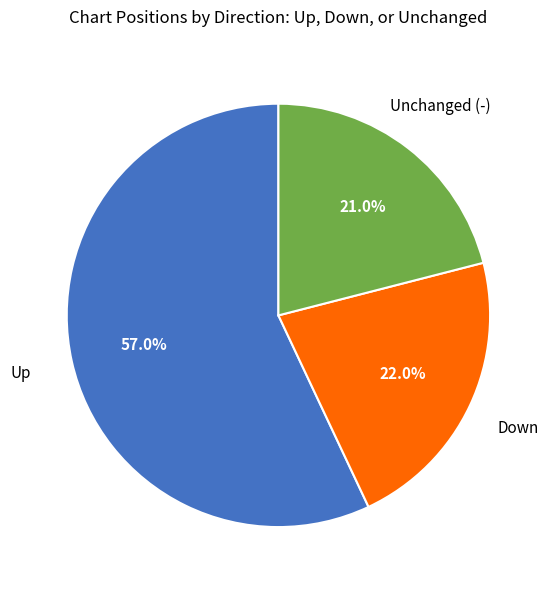

Does any single category account for the majority?

Yes